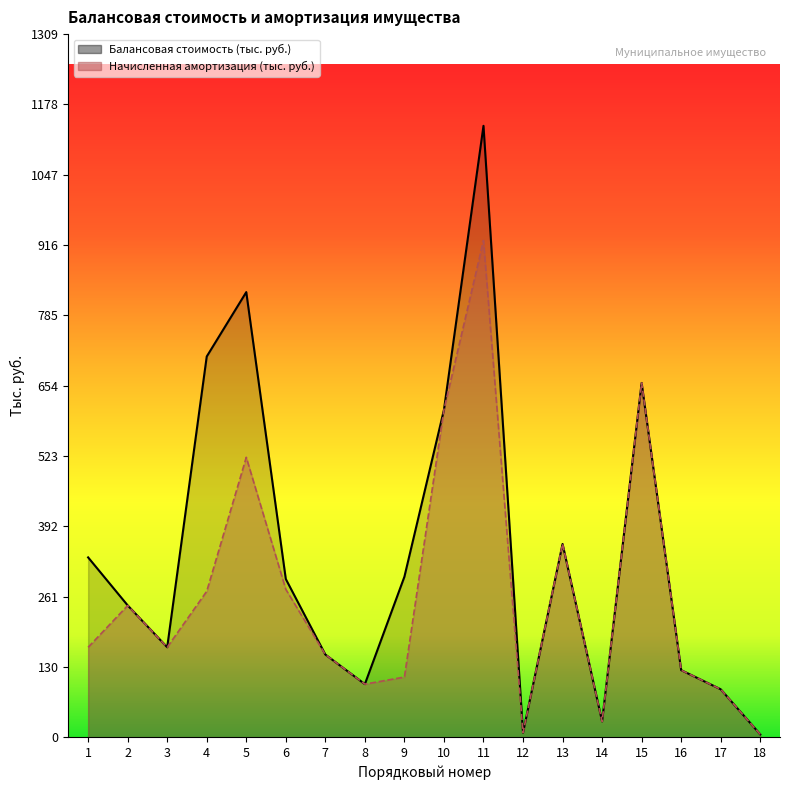

What is the highest value of the Начисленная амортизация (тыс. руб.) series?

925.4